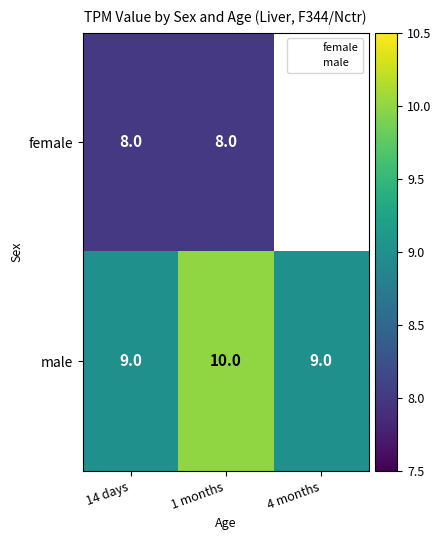

The chart shows a value of 10 at 1 months. True or false?

True